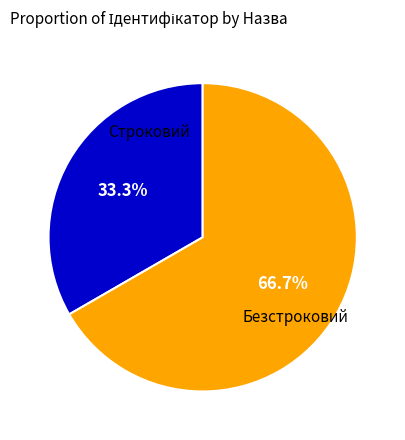

Is there a majority slice in this chart?

Yes